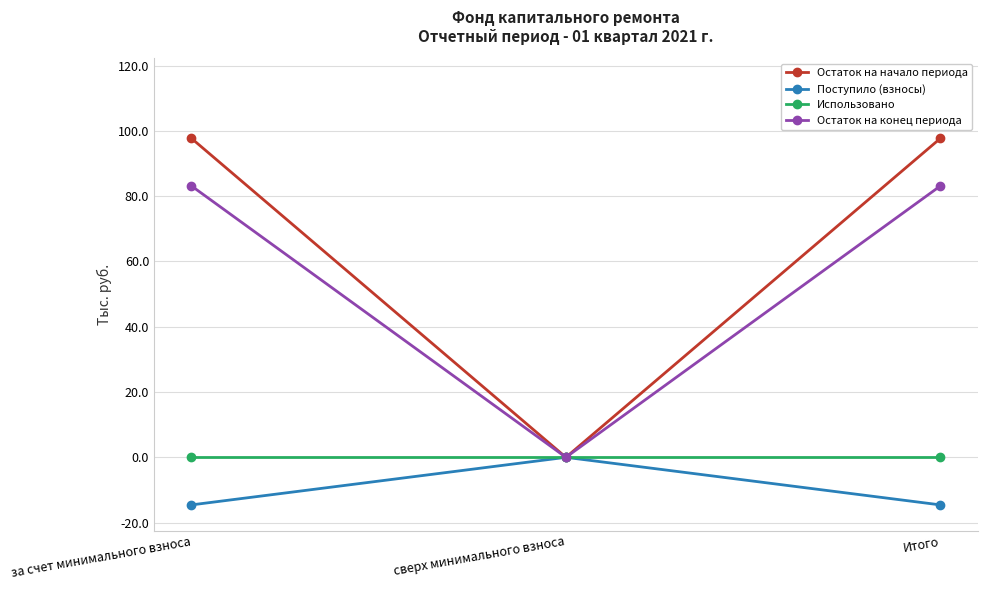

What is the label of the 1st point from the right?

Итого